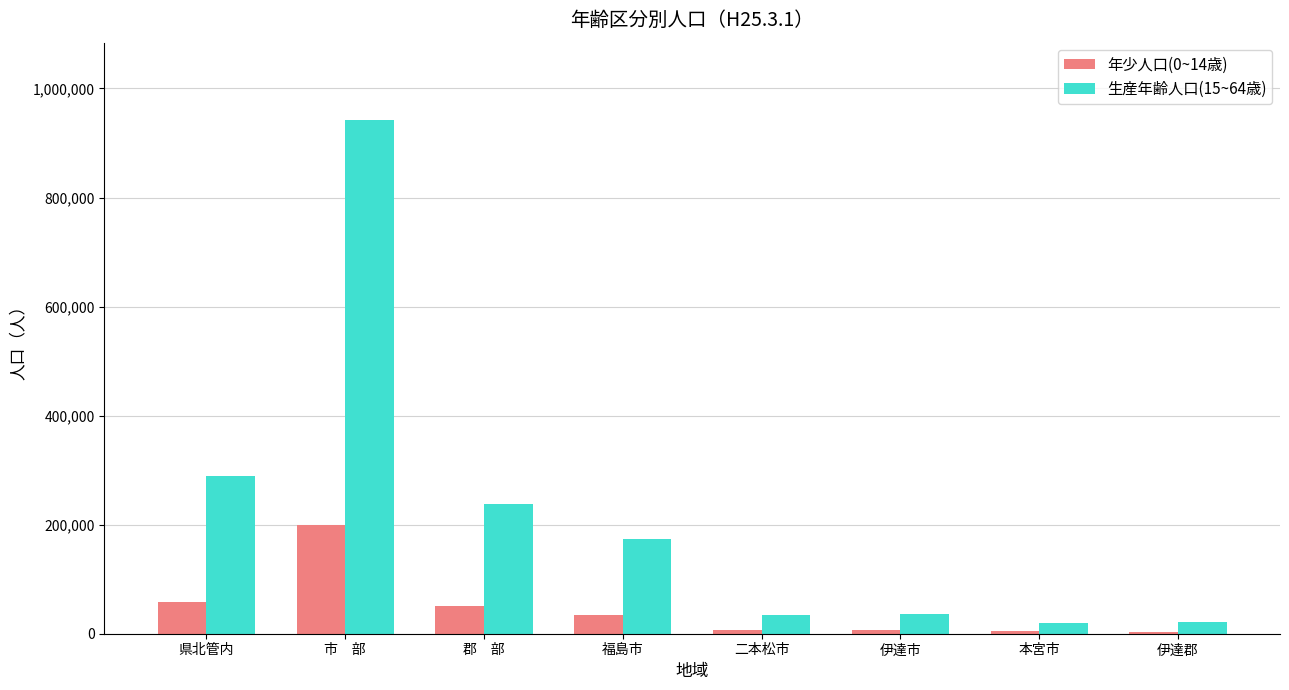

What is the value of the 年少人口(0~14歳) bar at the 4th from the left?

35211